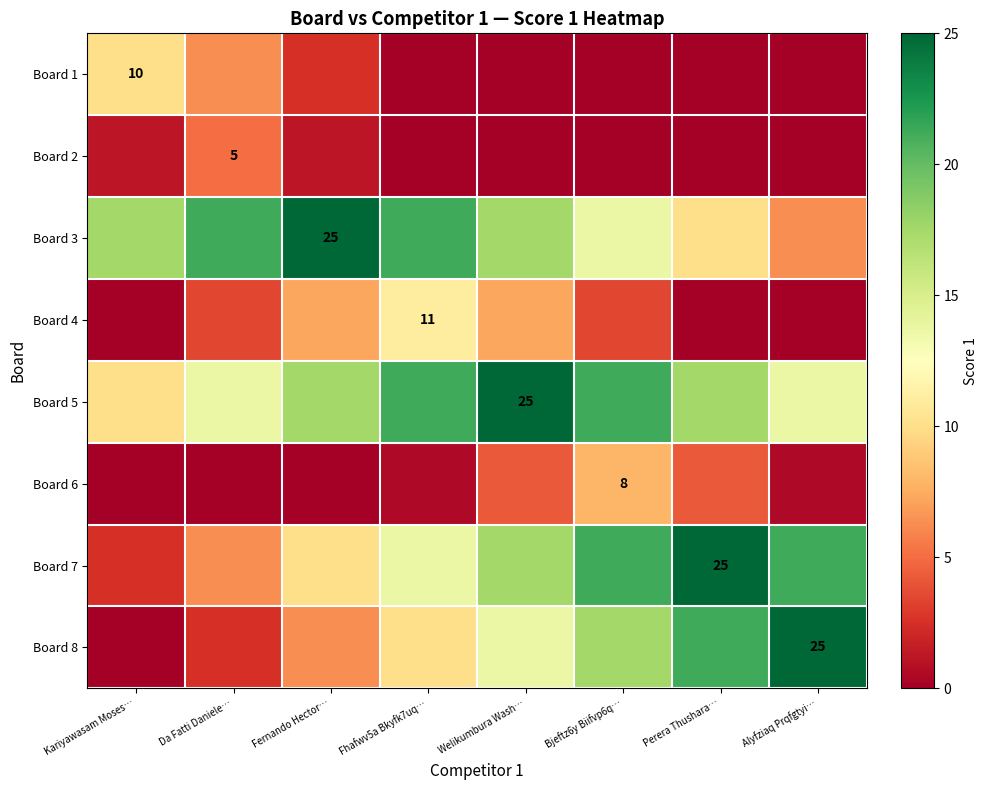

Between Kariyawasam Moses… and Welikumbura Wash…, which is larger?

Kariyawasam Moses…